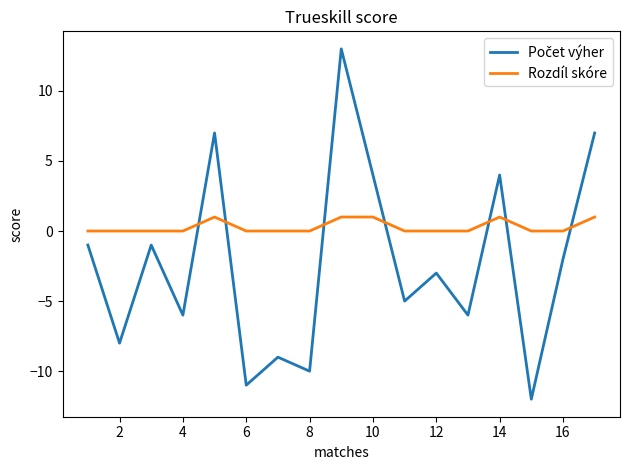

What is the minimum value shown in the chart?

-12